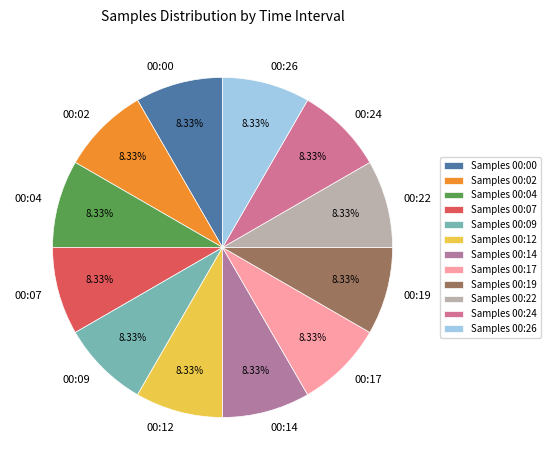

Is there a majority slice in this chart?

No